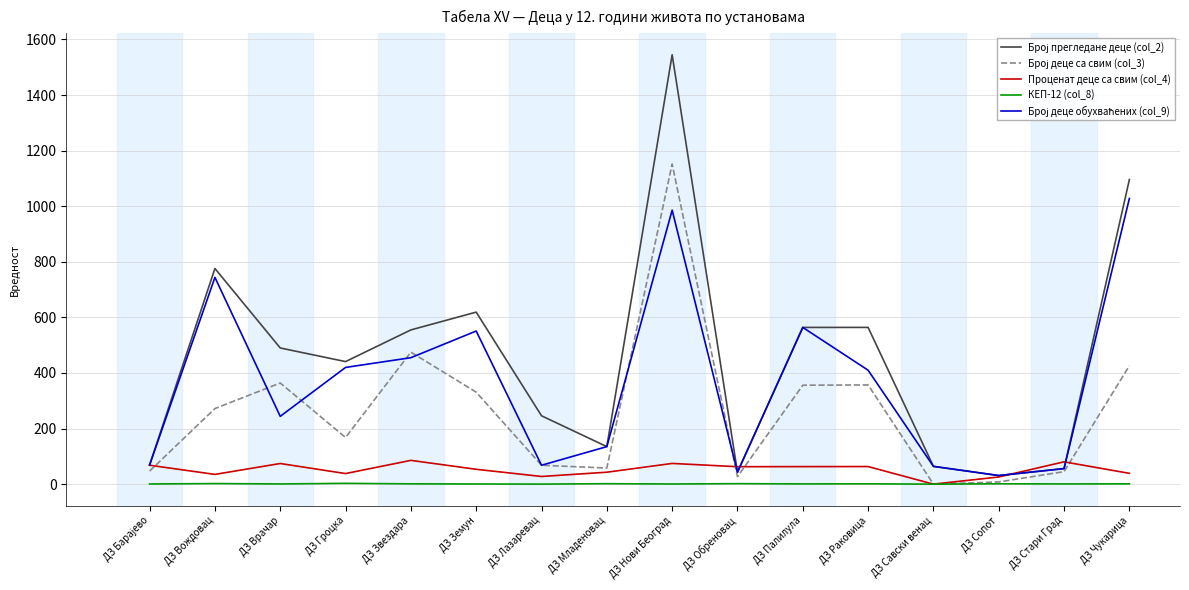

What is the greatest value displayed?

1545.0